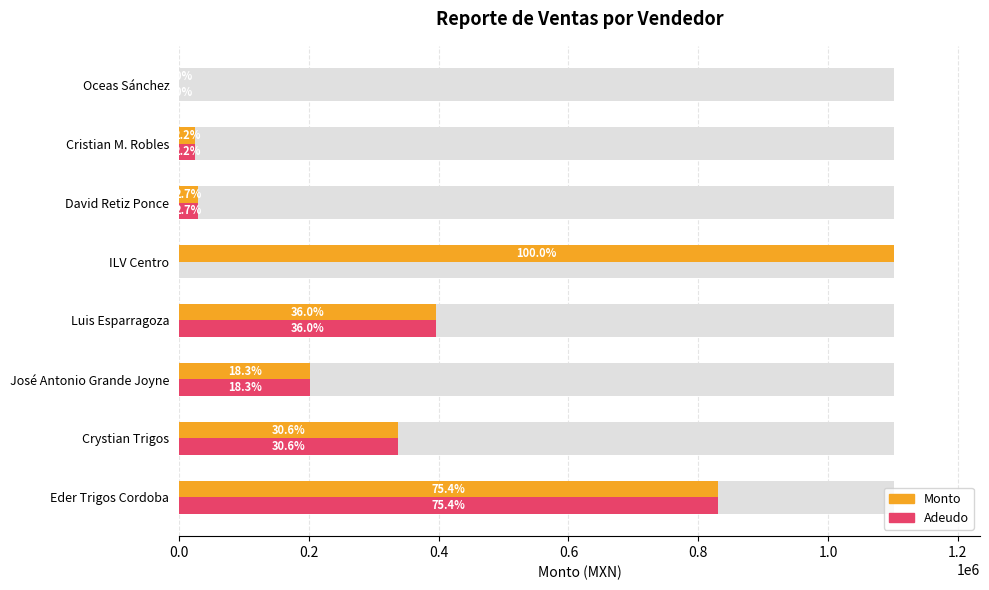

What are all the series names shown in the legend?

Monto, Adeudo